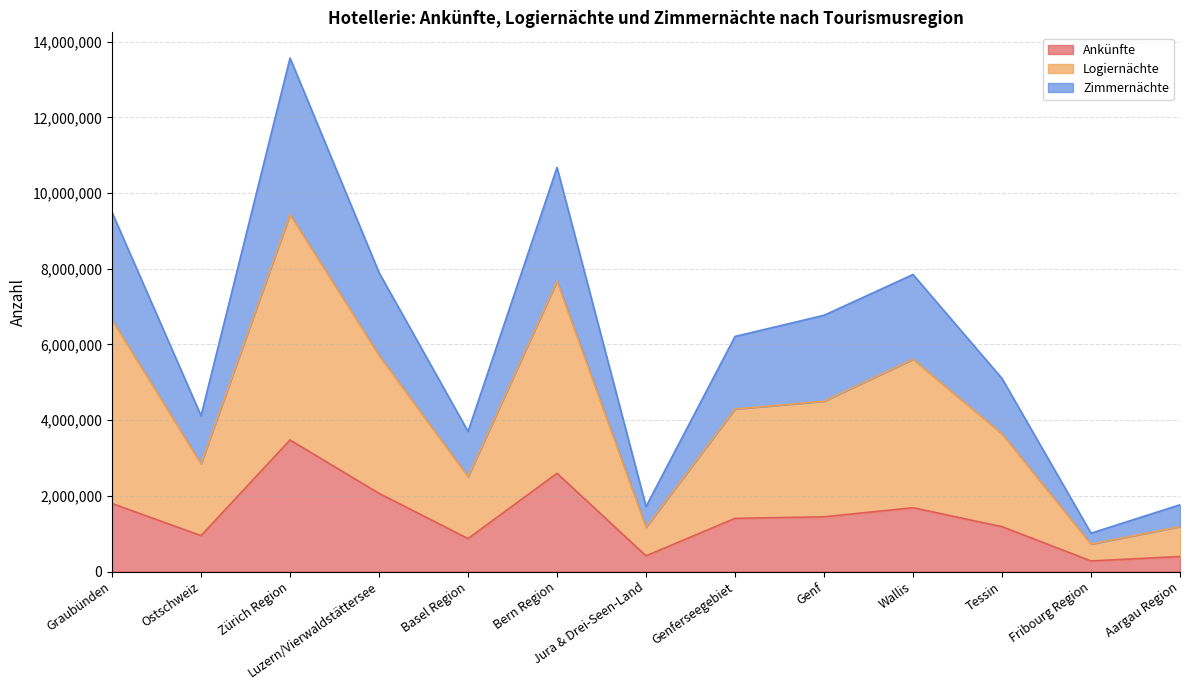

True or false: Ankünfte and Zimmernächte cross at least once.

False